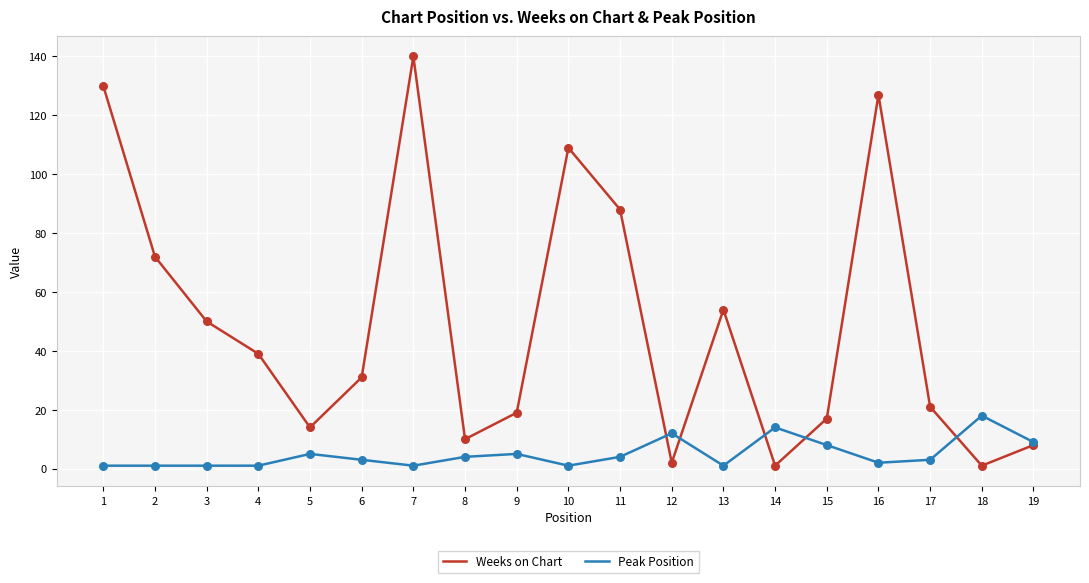

Which series has the largest total across all categories?

Weeks on Chart